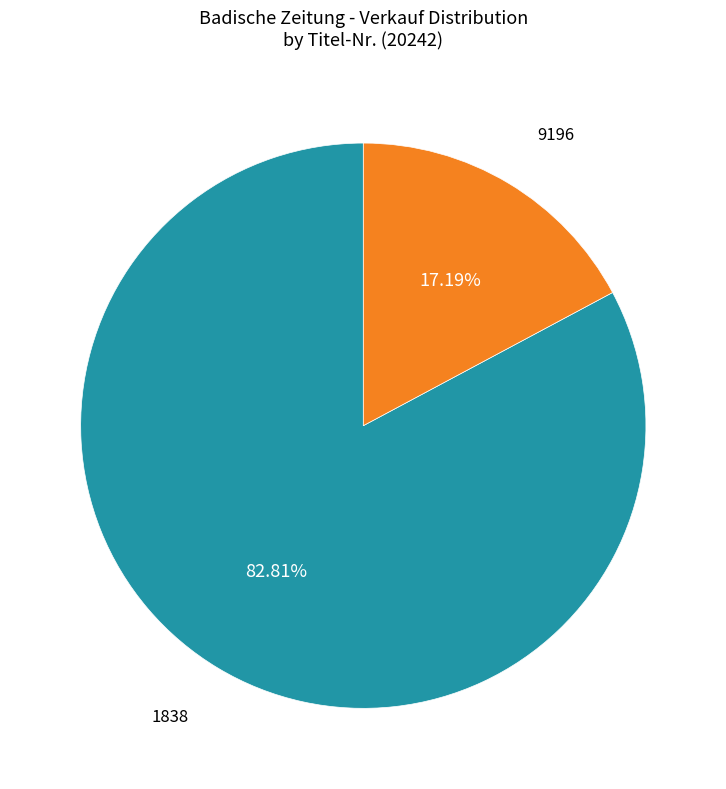

Count the number of slices in the pie.

2